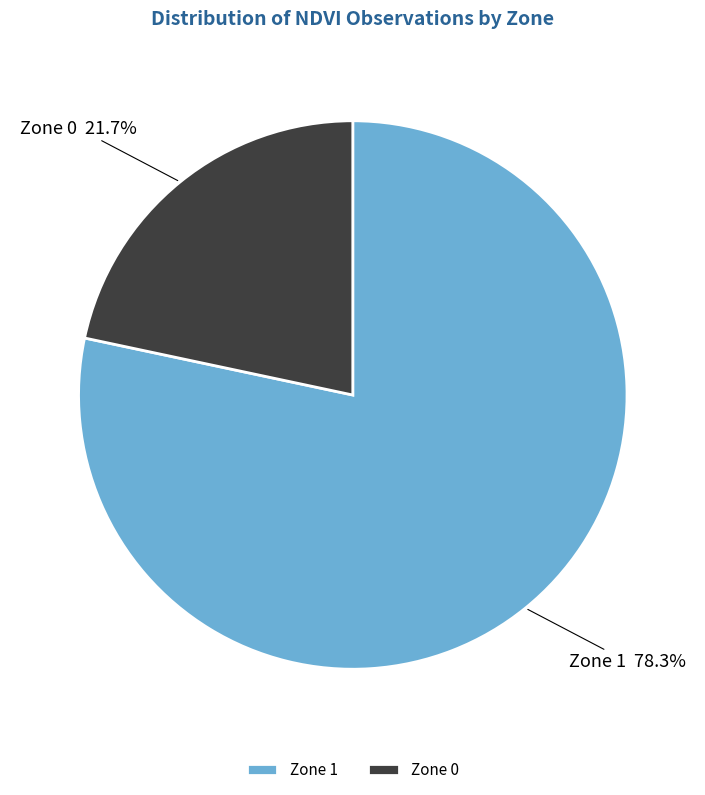

How many slices are in this pie chart?

2